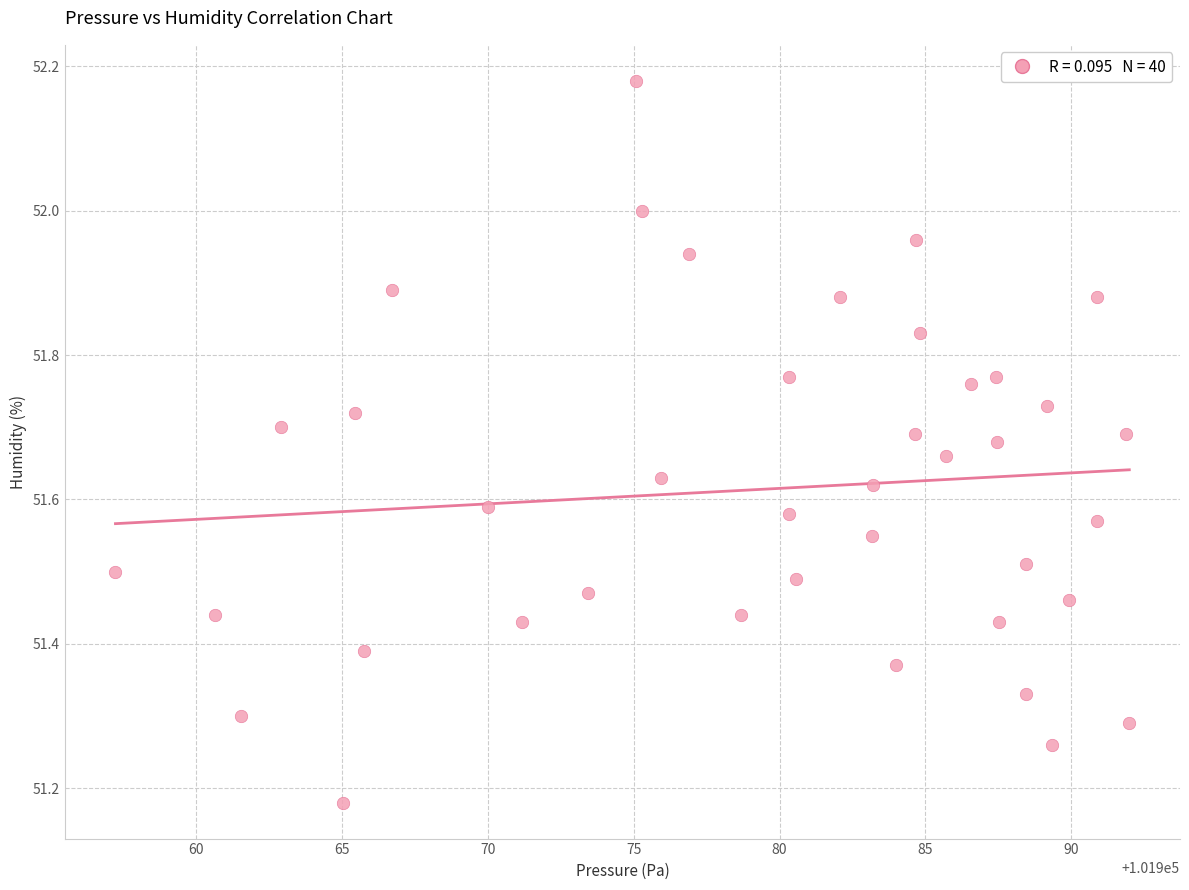

What is the range of X values (max minus min)?

34.8